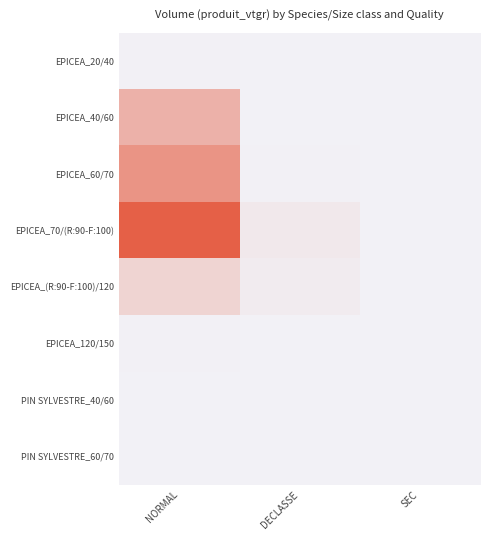

At how many categories does at least one series exceed 380?

1